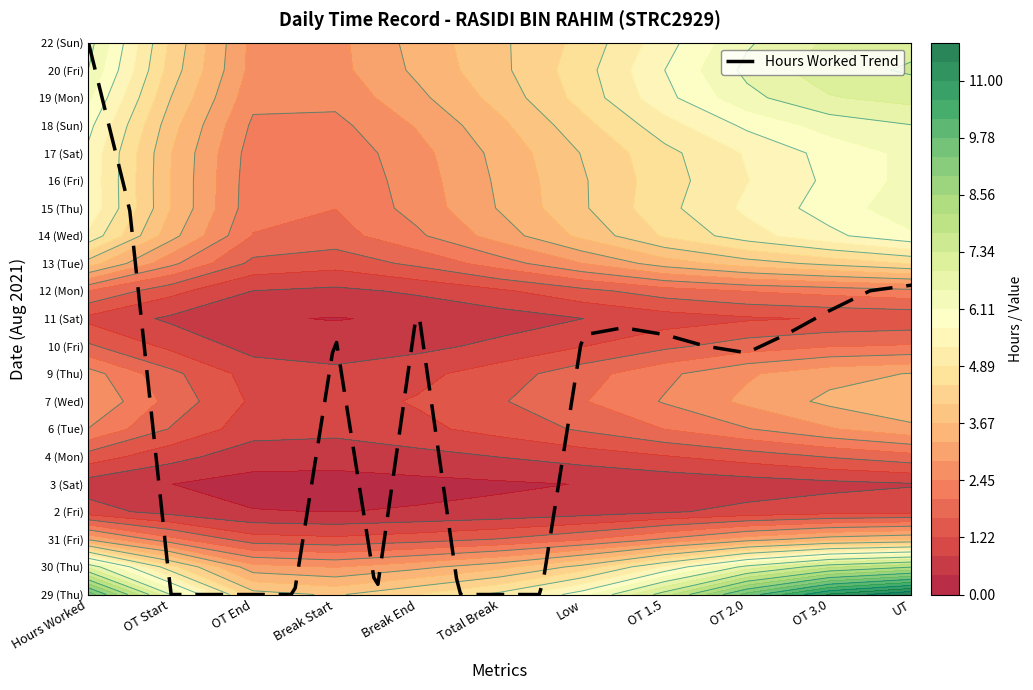

How many 14 values are between 0 and 1?

10